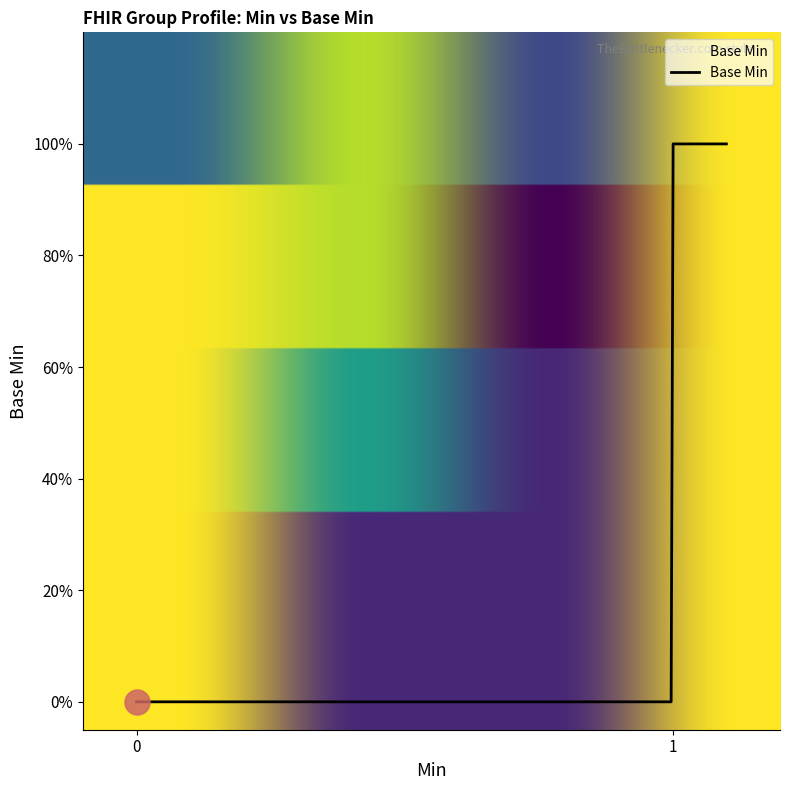

Does the chart display data point markers on the line(s)?

No